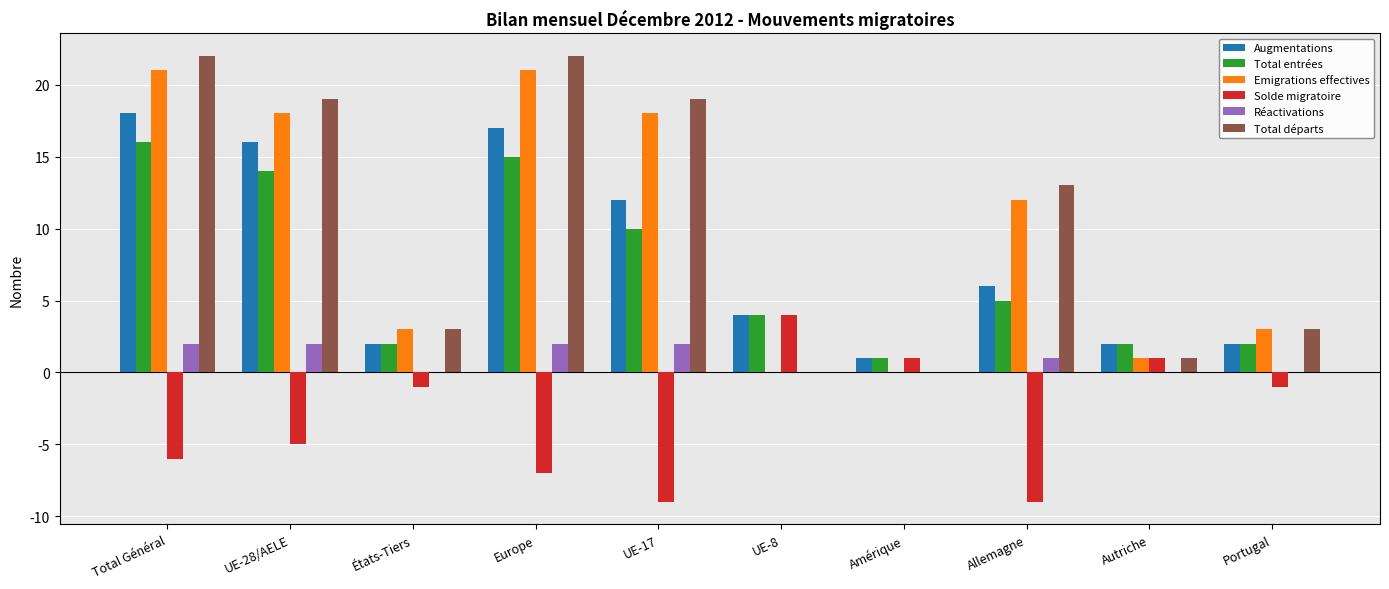

The Total entrées series shows 4 at UE-8. True or false?

True